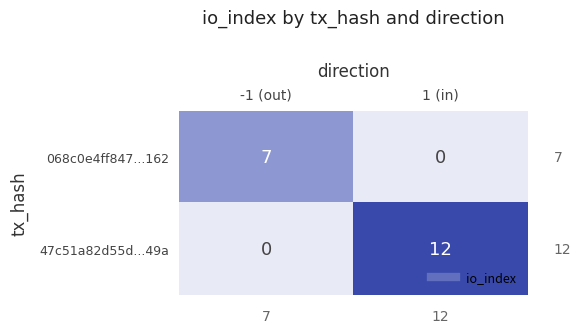

Reading left to right, transcribe all the data shown in this chart.

068c0e4ff847...162: -1 (out)=7	1 (in)=0
47c51a82d55d...49a: -1 (out)=0	1 (in)=12